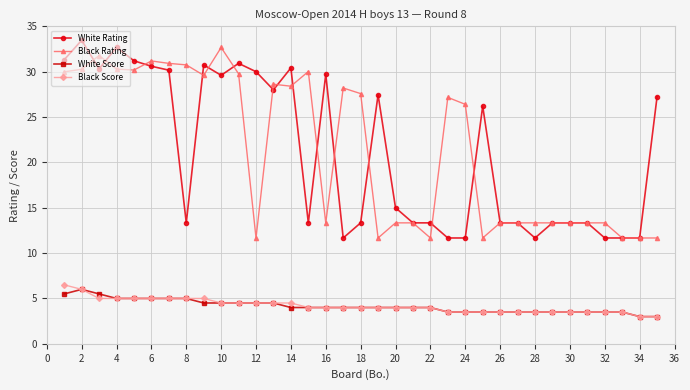

True or false: White Rating has more than 2 points higher than both neighbors.

True